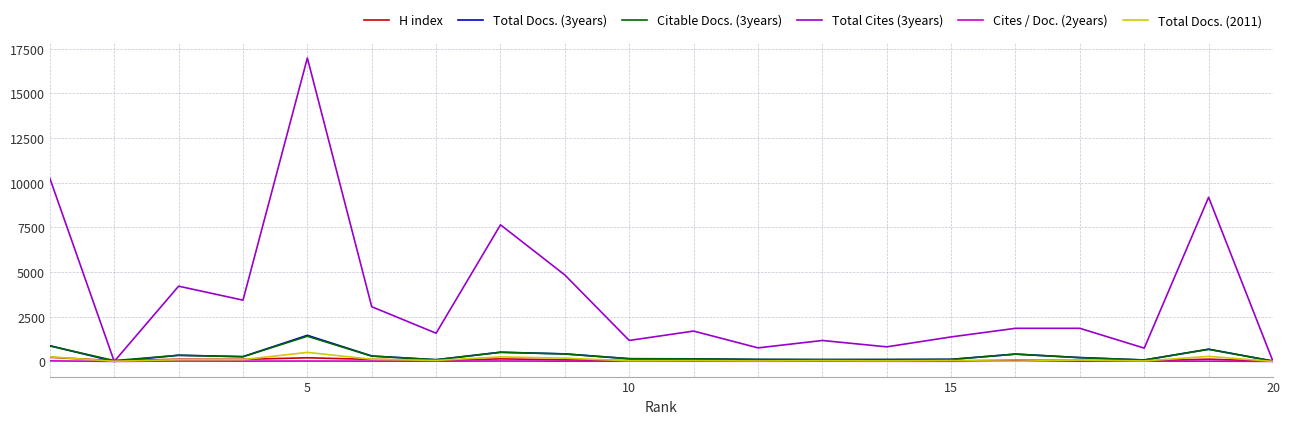

Which series has the largest range (max minus min)?

Total Cites (3years)